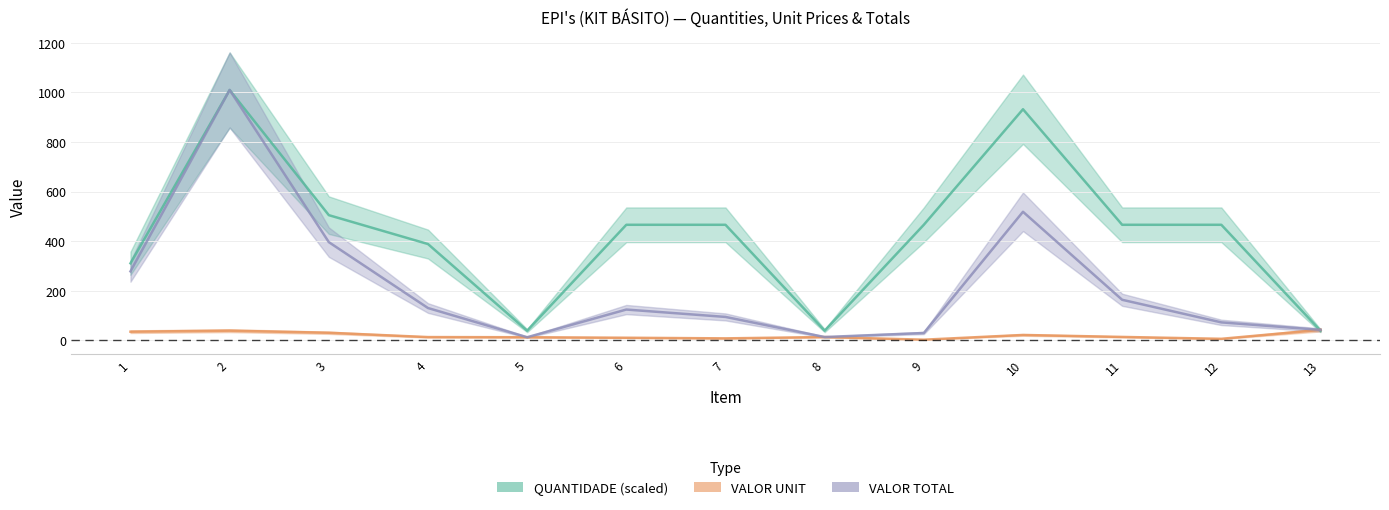

Is it true that VALOR UNIT equals 2.5 at 9?

True